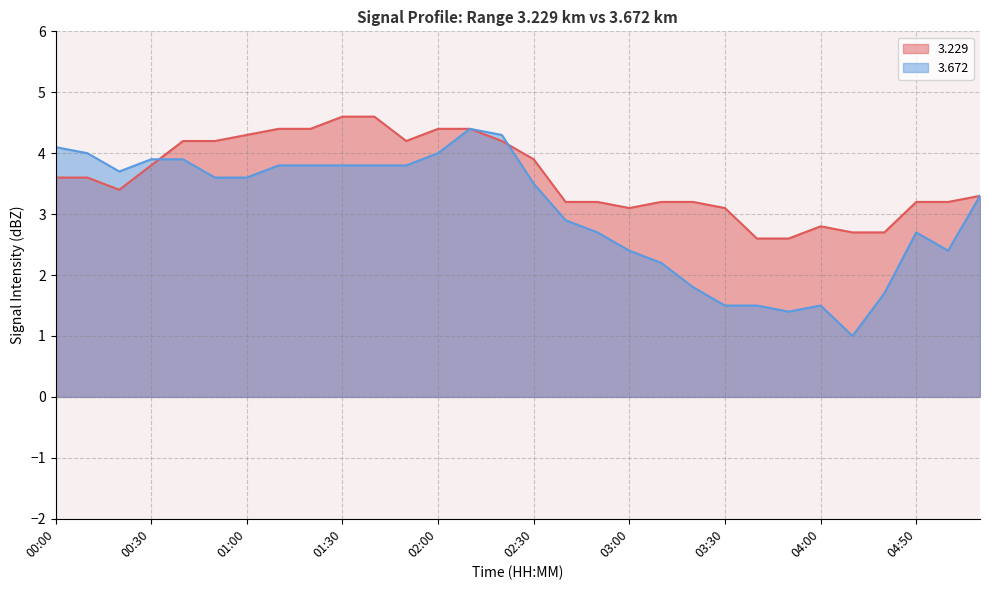

What is the lowest value of the   3.672 series?

1.0